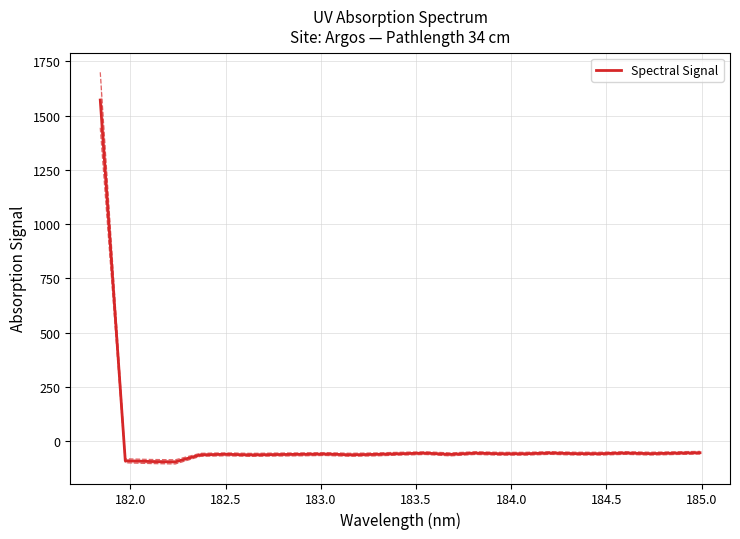

How many data points are less than -56?

18